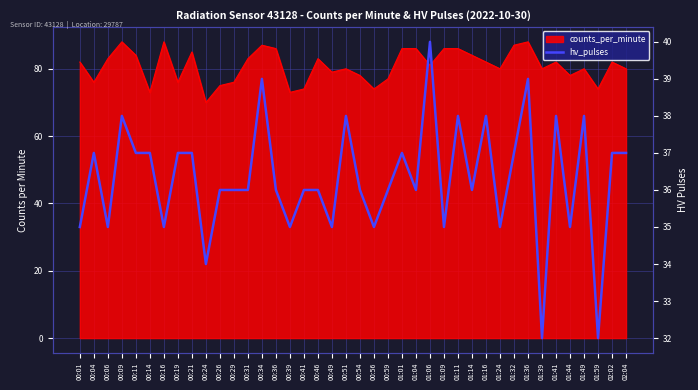

How many categories are shown in the chart?

40